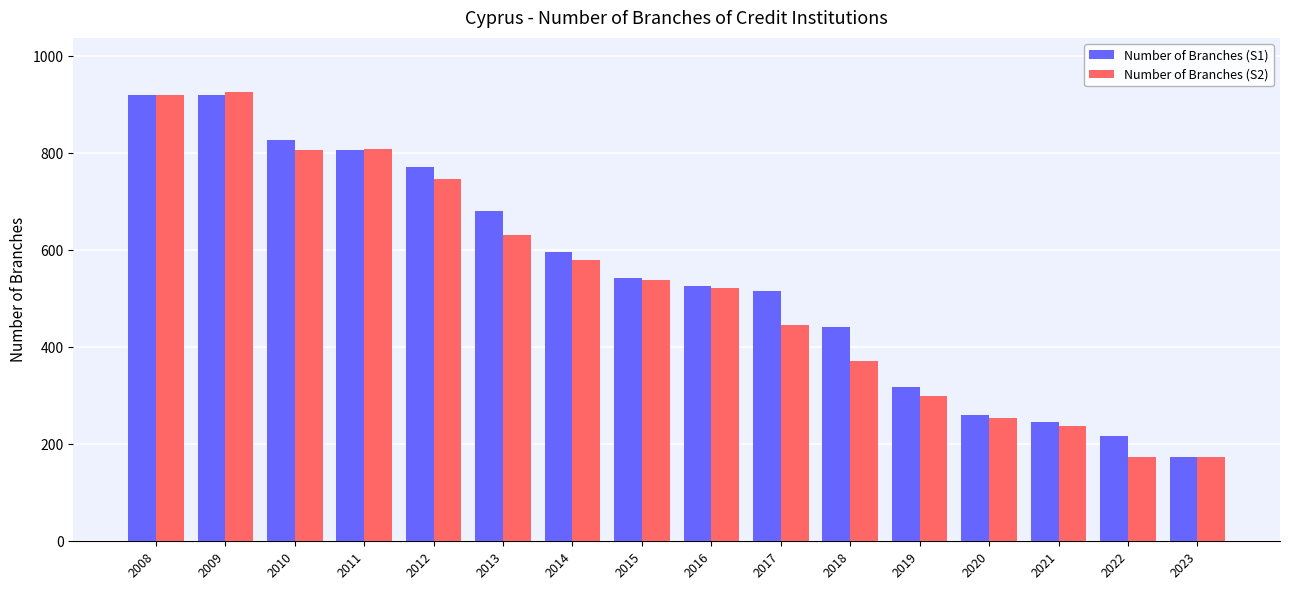

Which series has the largest total across all categories?

Number of Branches (S1)